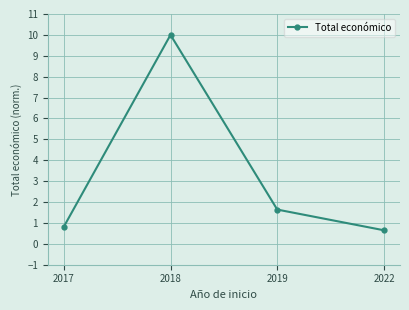

What is the change in value from 2018 to 2022?

-9.4